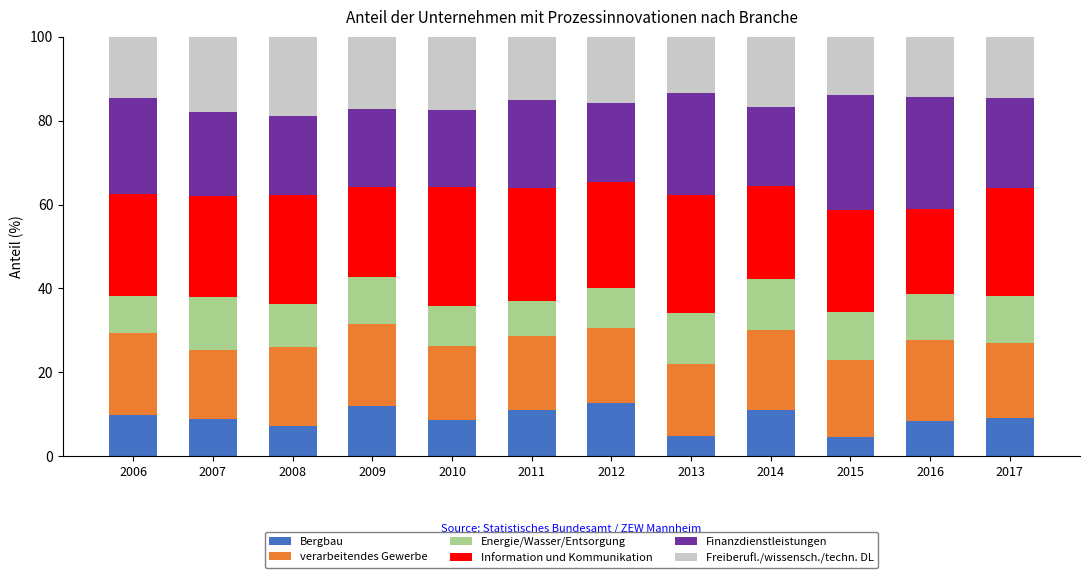

What is the minimum value for Bergbau?

4.6